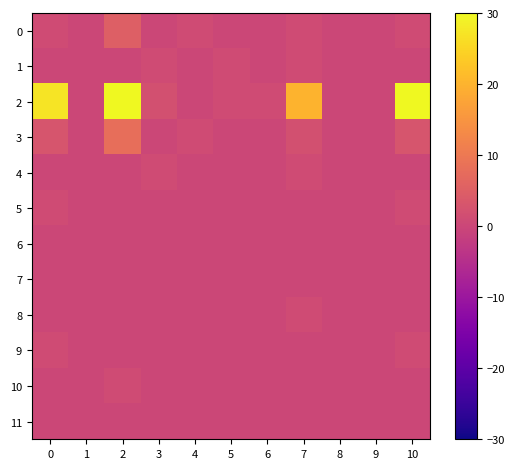

Count the number of data series in this chart.

12